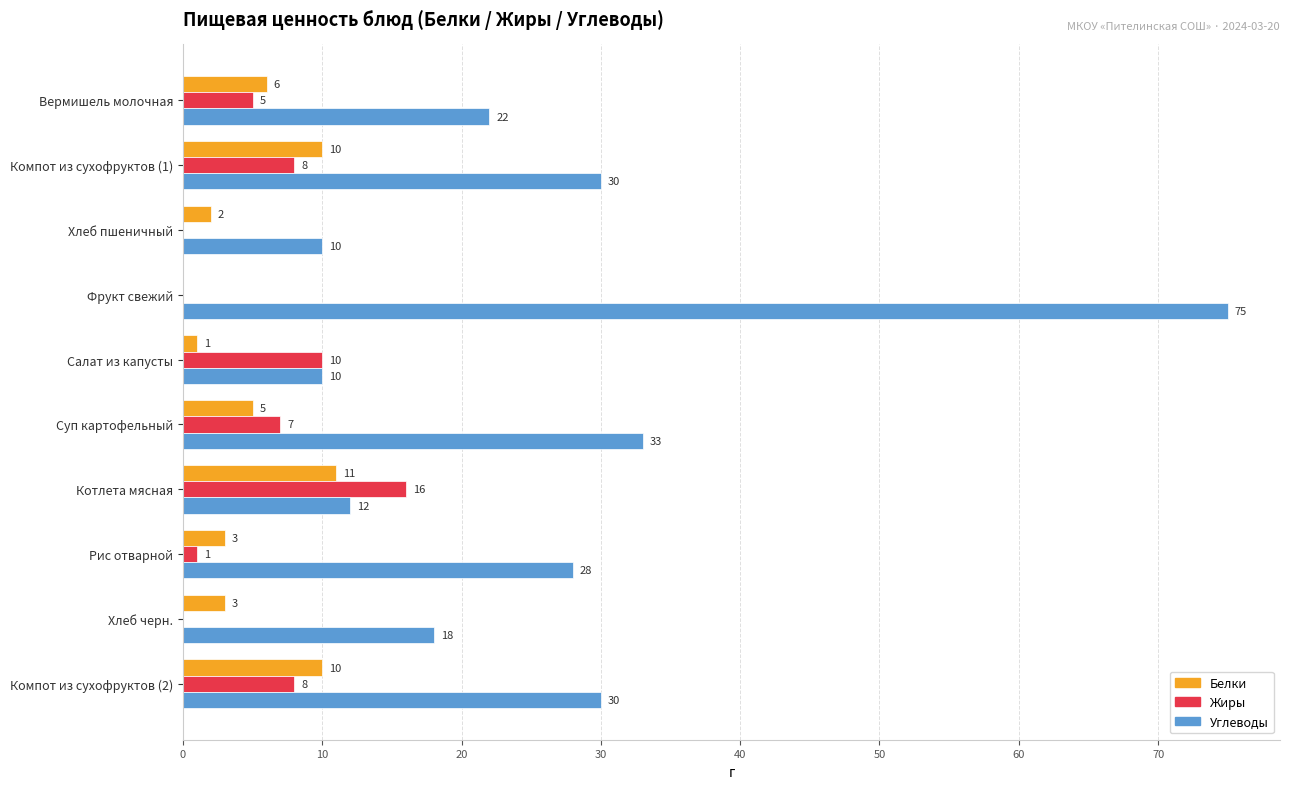

Where is Белки nearest to the value 5?

Суп картофельный